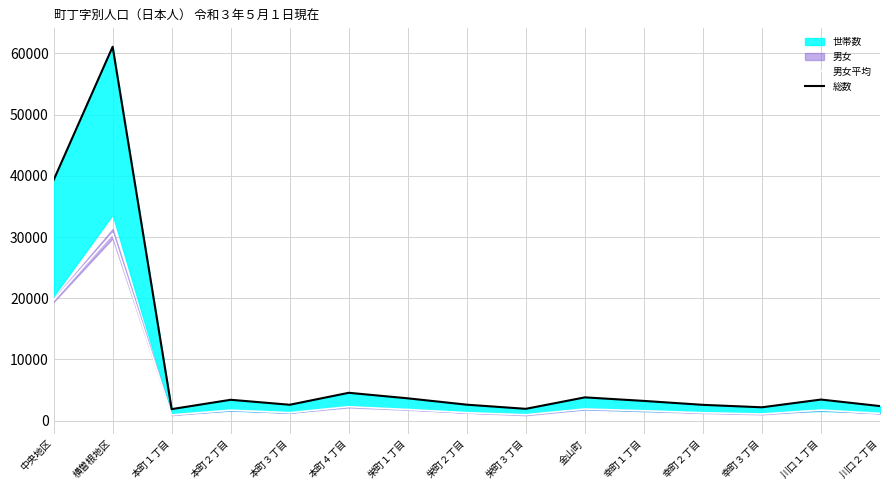

Which series has the largest range (max minus min)?

総数